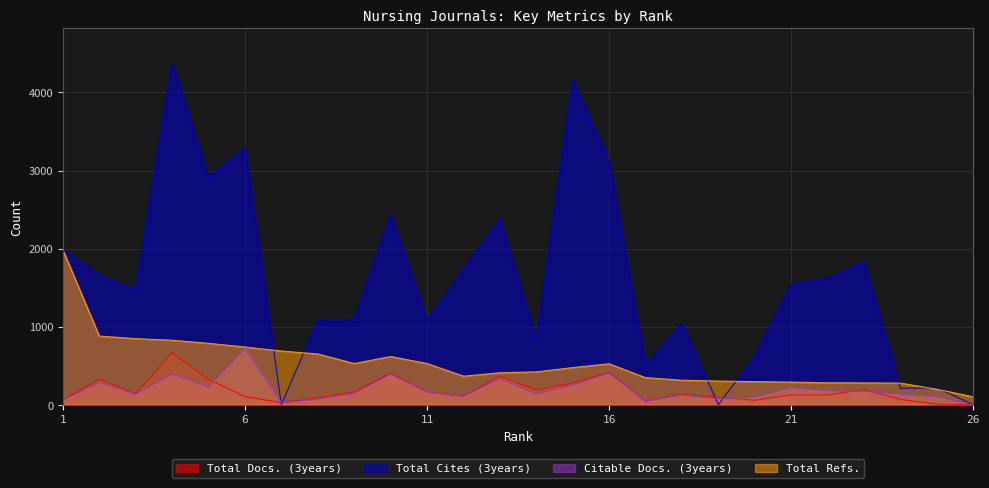

Which series changed the most between 8 and 23?

Total Cites (3years)